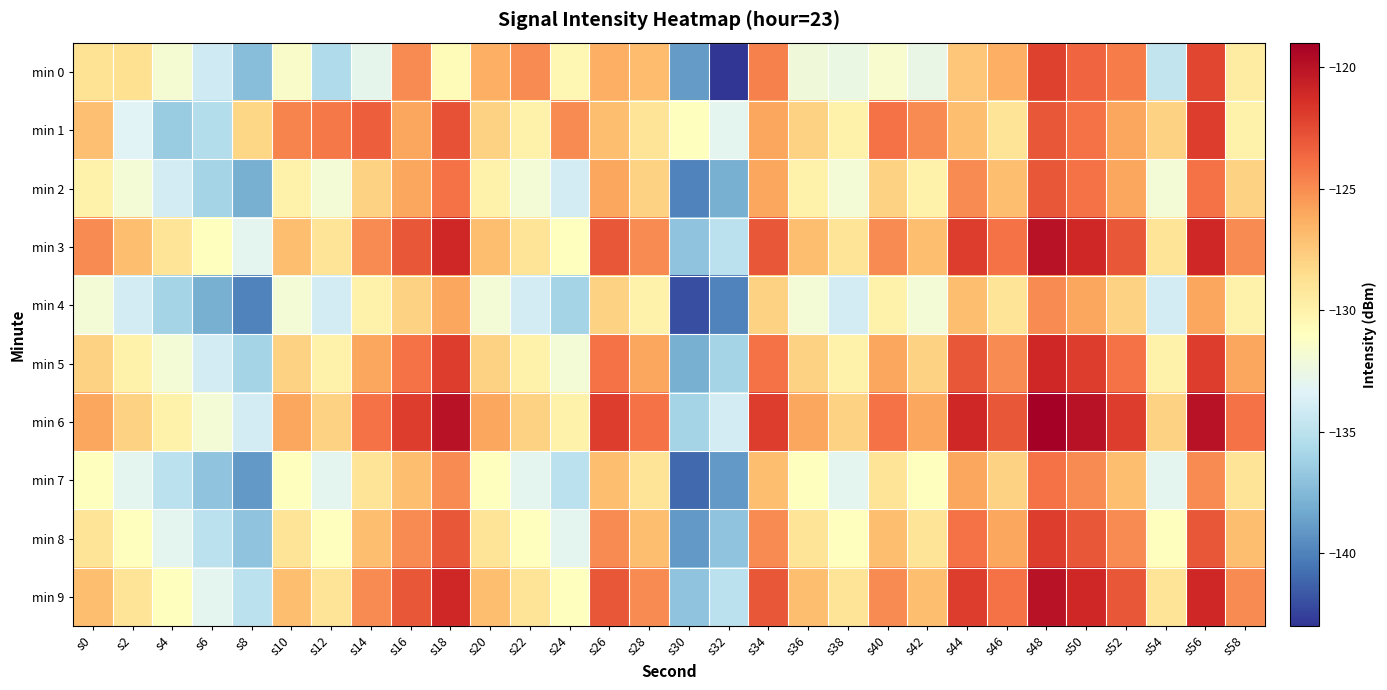

Which has a higher value, s52 or s12?

s52